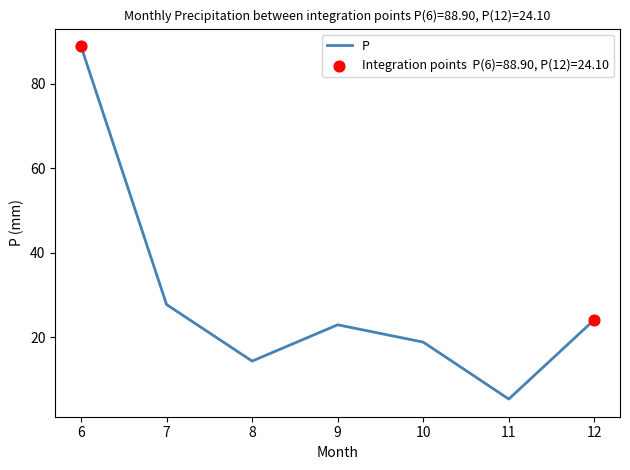

Between 9 and 10, which is larger?

9